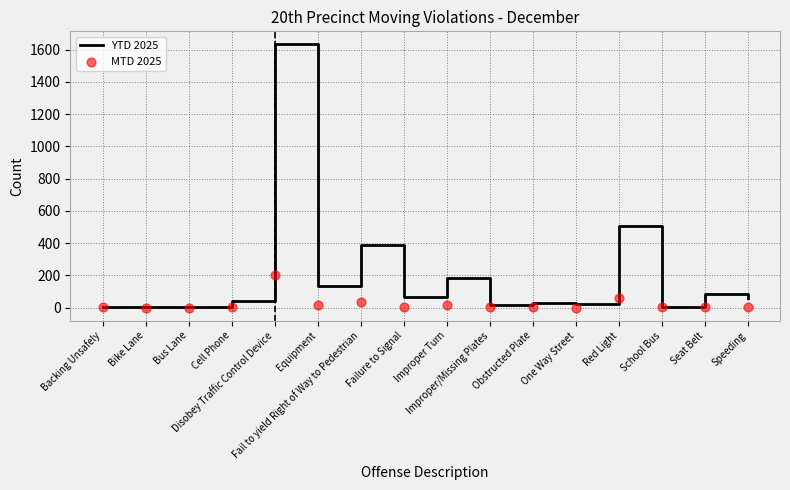

Which series reaches the maximum Y coordinate?

YTD 2025